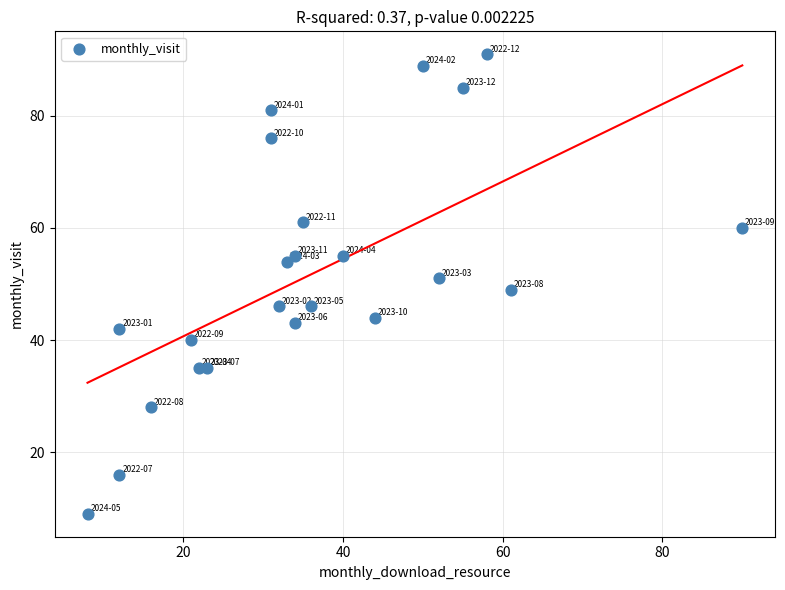

What is the range of Y values (max minus min)?

82